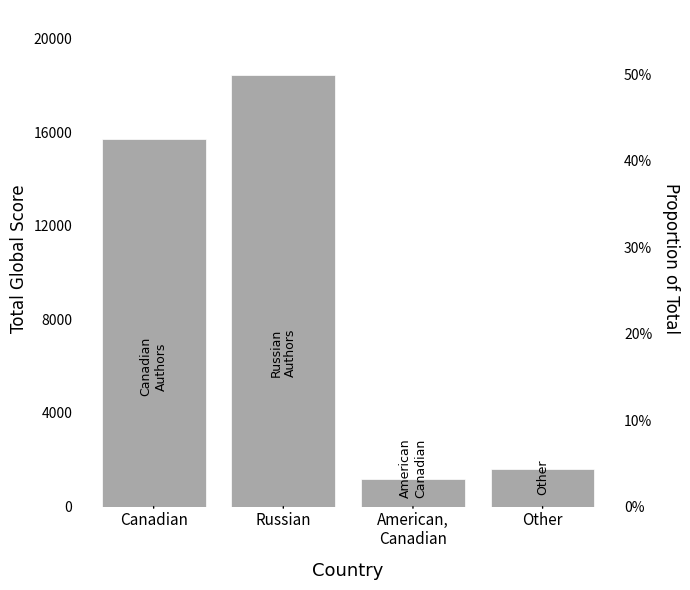

What is the minimum value shown in the chart?

1191